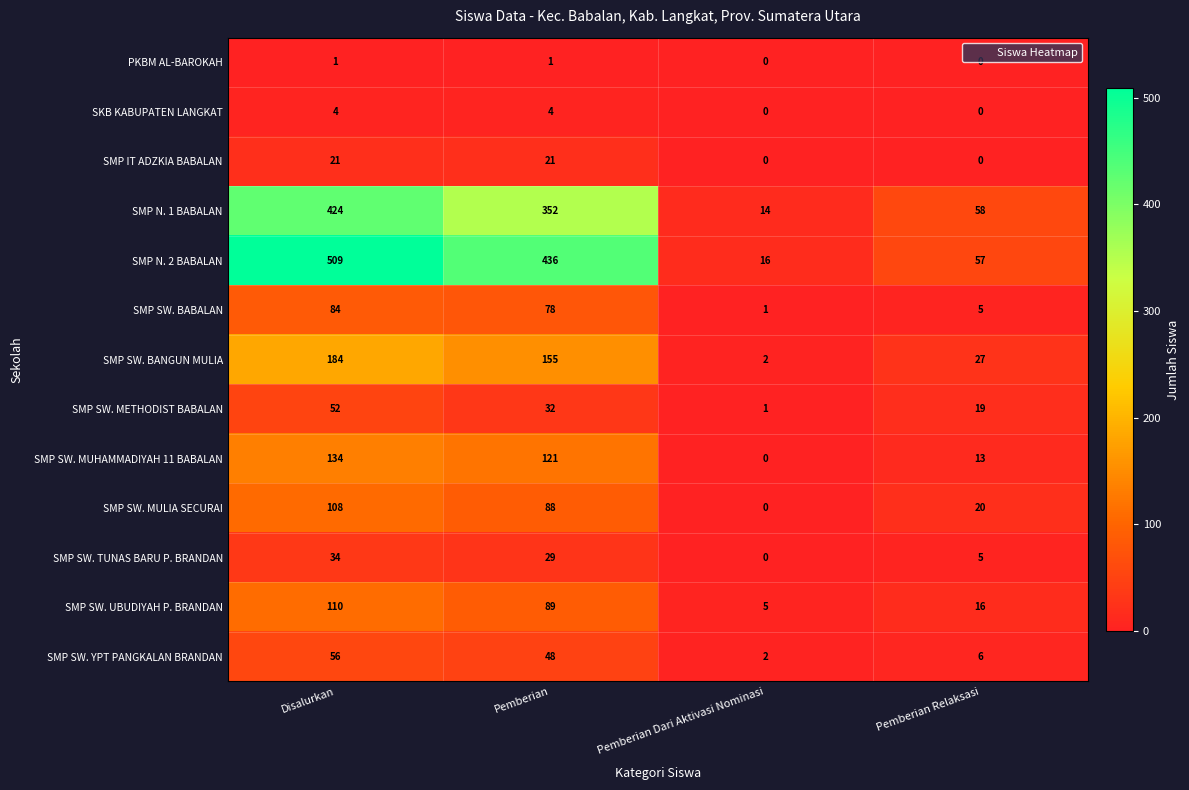

Which series has the largest total across all categories?

SMP N. 2 BABALAN